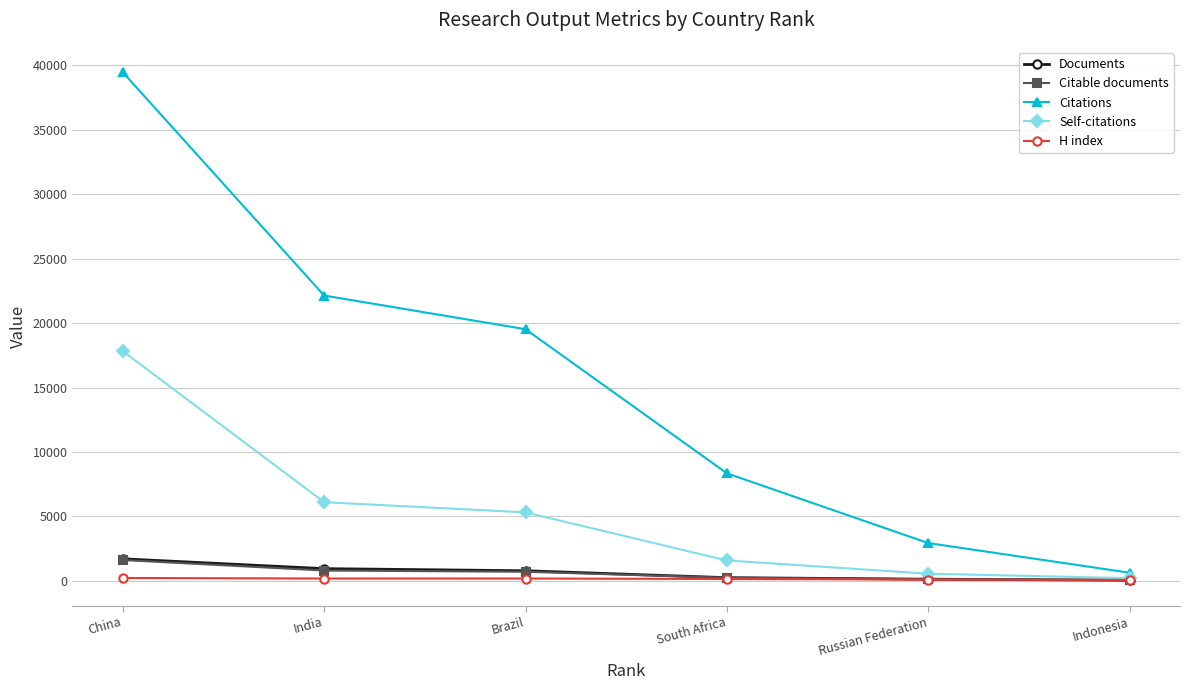

True or false: Self-citations has a value of 5315 at Brazil.

True